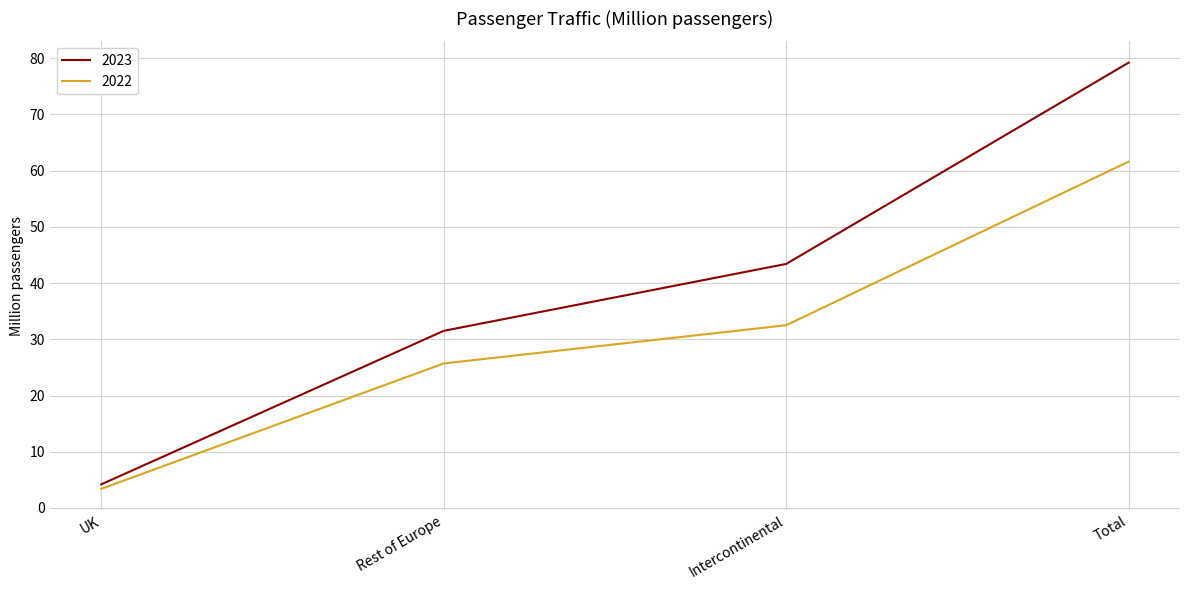

At how many categories does at least one series exceed 46?

1